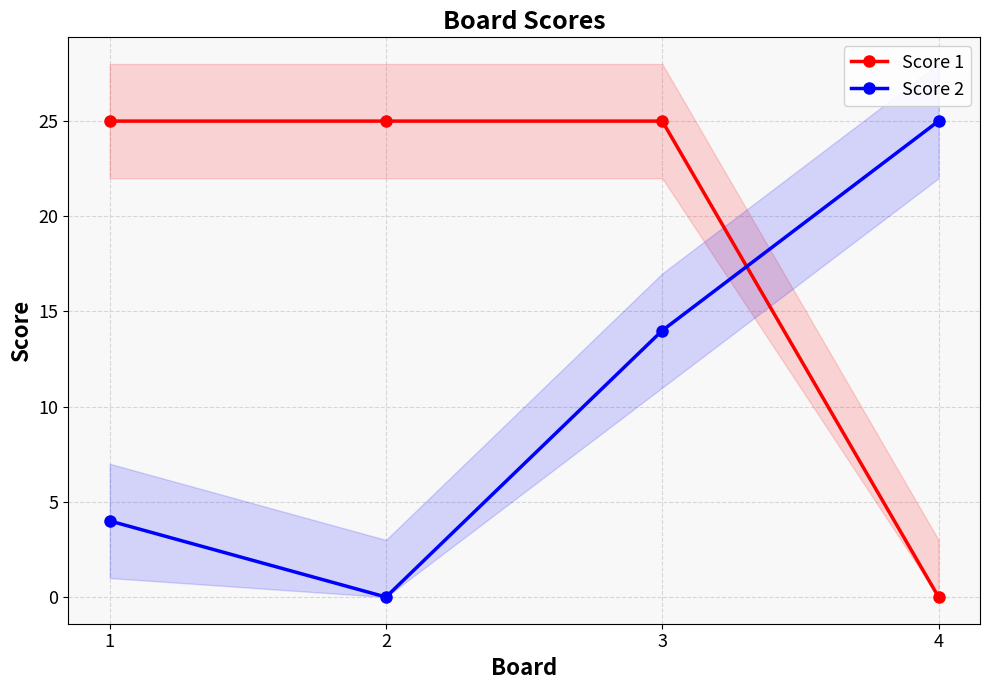

Rank the series at 4 from lowest to highest value.

Score 1, Score 2